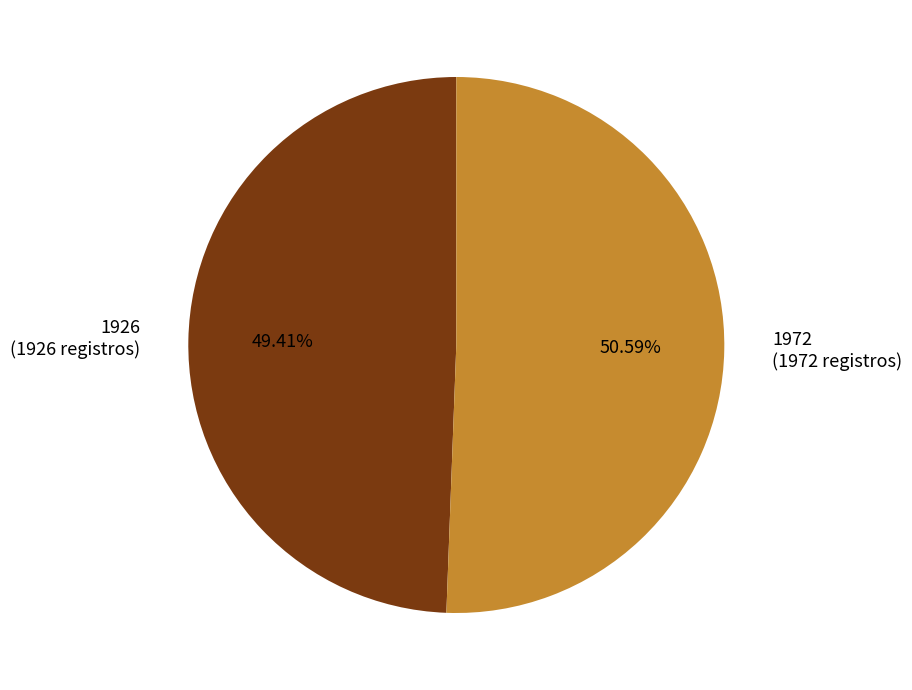

True or false: 1972 accounts for 60% of the total.

False